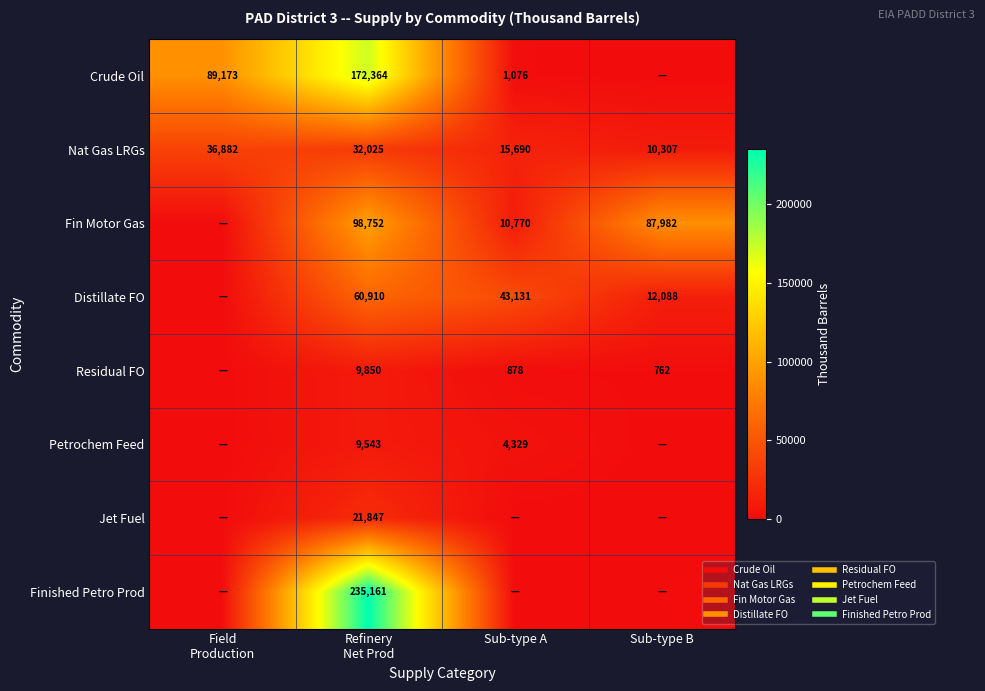

What is the difference between the maximum and minimum values in the Distillate FO series?

60910